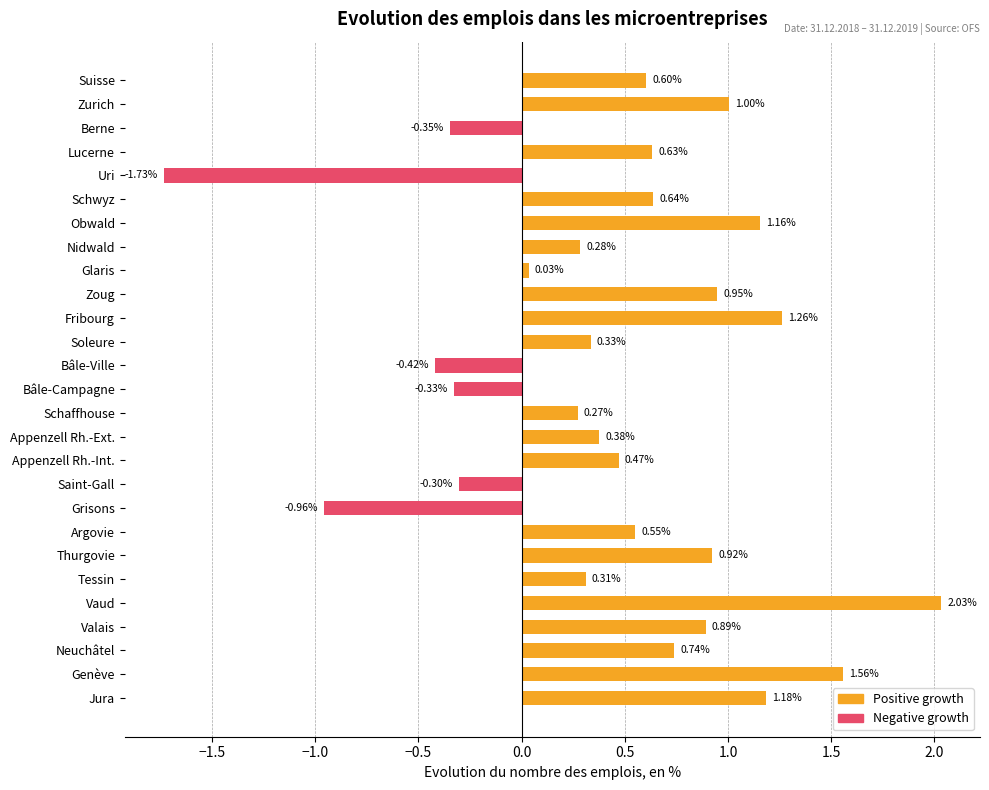

Which has a higher value, Appenzell Rh.-Int. or Neuchâtel?

Neuchâtel